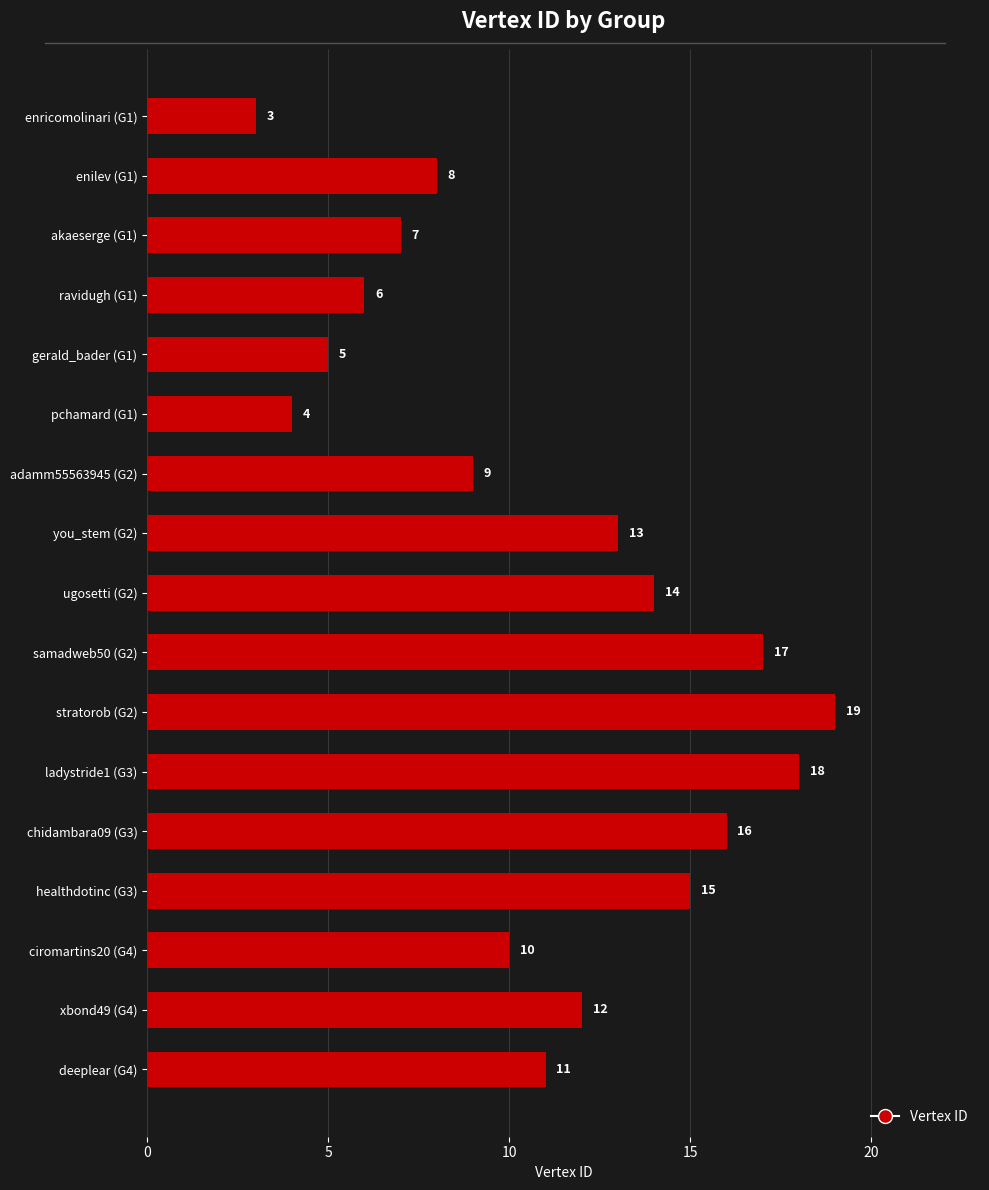

List the labels in order of value, largest first.

stratorob (G2), ladystride1 (G3), samadweb50 (G2), chidambara09 (G3), healthdotinc (G3), ugosetti (G2), you_stem (G2), xbond49 (G4), deeplear (G4), ciromartins20 (G4), adamm55563945 (G2), enilev (G1), akaeserge (G1), ravidugh (G1), gerald_bader (G1), pchamard (G1), enricomolinari (G1)